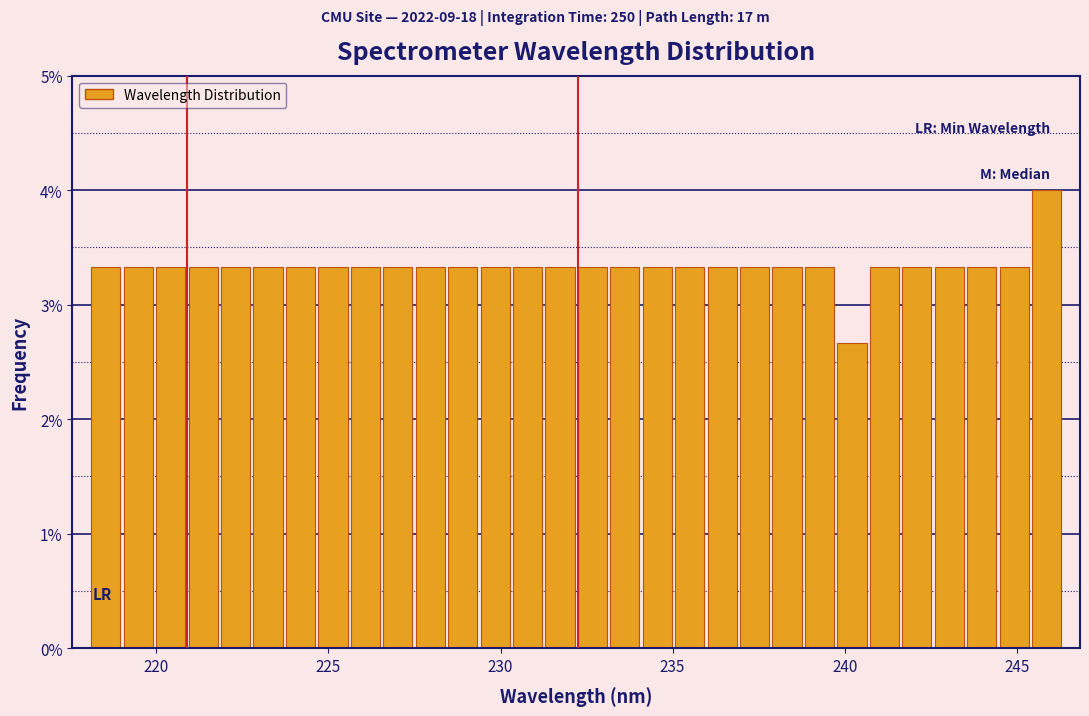

Read against the x-axis, roughly where is the centre of the tallest bar?

246.0